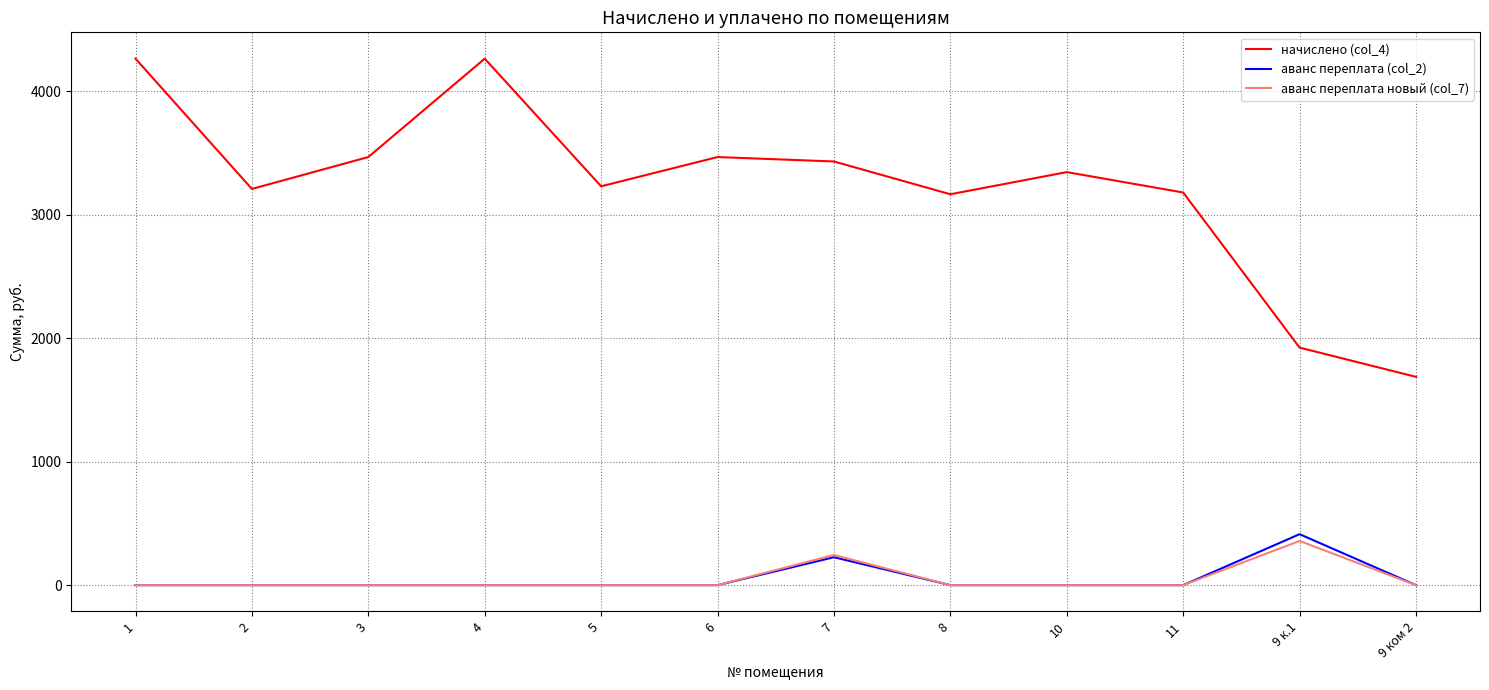

What is the approximate value of аванс переплата новый (col_7) at 9 к.1?

357.9